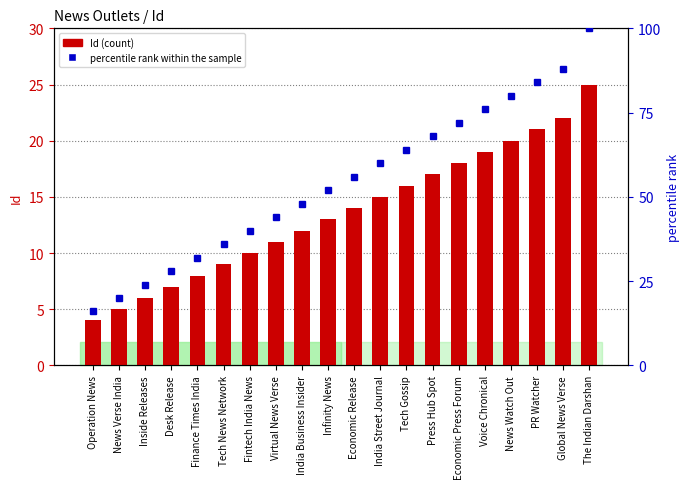

Reading right to left, list all the values displayed in this chart.

Id (count): The Indian Darshan=25.0	Global News Verse=22.0	PR Watcher=21.0	News Watch Out=20.0	Voice Chronical=19.0	Economic Press Forum=18.0	Press Hub Spot=17.0	Tech Gossip=16.0	India Street Journal=15.0	Economic Release=14.0	Infinity News=13.0	India Business Insider=12.0	Virtual News Verse=11.0	Fintech India News=10.0	Tech News Network=9.0	Finance Times India=8.0	Desk Release=7.0	Inside Releases=6.0	News Verse India=5.0	Operation News=4.0
percentile rank within the sample: The Indian Darshan=100.0	Global News Verse=88.0	PR Watcher=84.0	News Watch Out=80.0	Voice Chronical=76.0	Economic Press Forum=72.0	Press Hub Spot=68.0	Tech Gossip=64.0	India Street Journal=60.0	Economic Release=56.0	Infinity News=52.0	India Business Insider=48.0	Virtual News Verse=44.0	Fintech India News=40.0	Tech News Network=36.0	Finance Times India=32.0	Desk Release=28.0	Inside Releases=24.0	News Verse India=20.0	Operation News=16.0